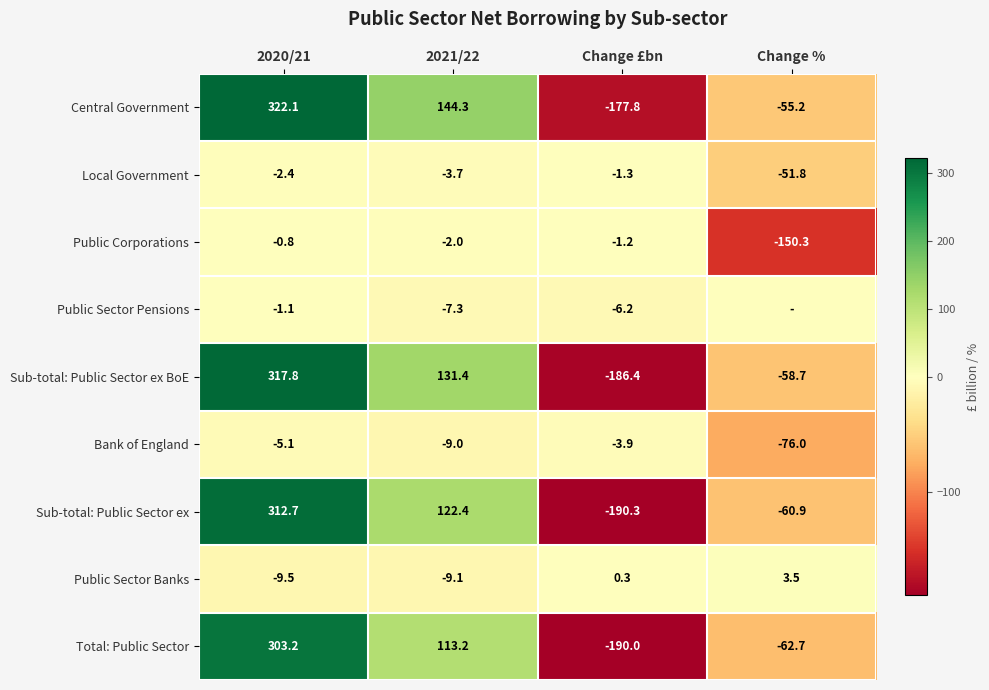

What is the greatest value displayed?

322.1